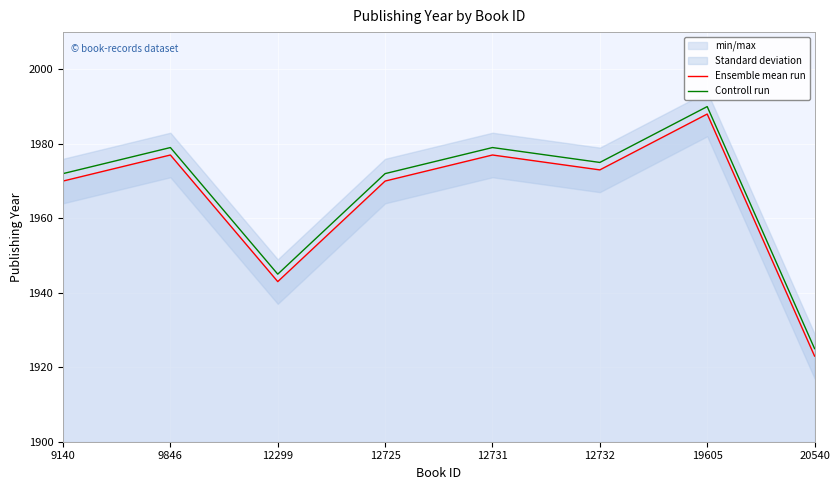

What value does the Controll run series have at 12732, to the nearest 10?

1980